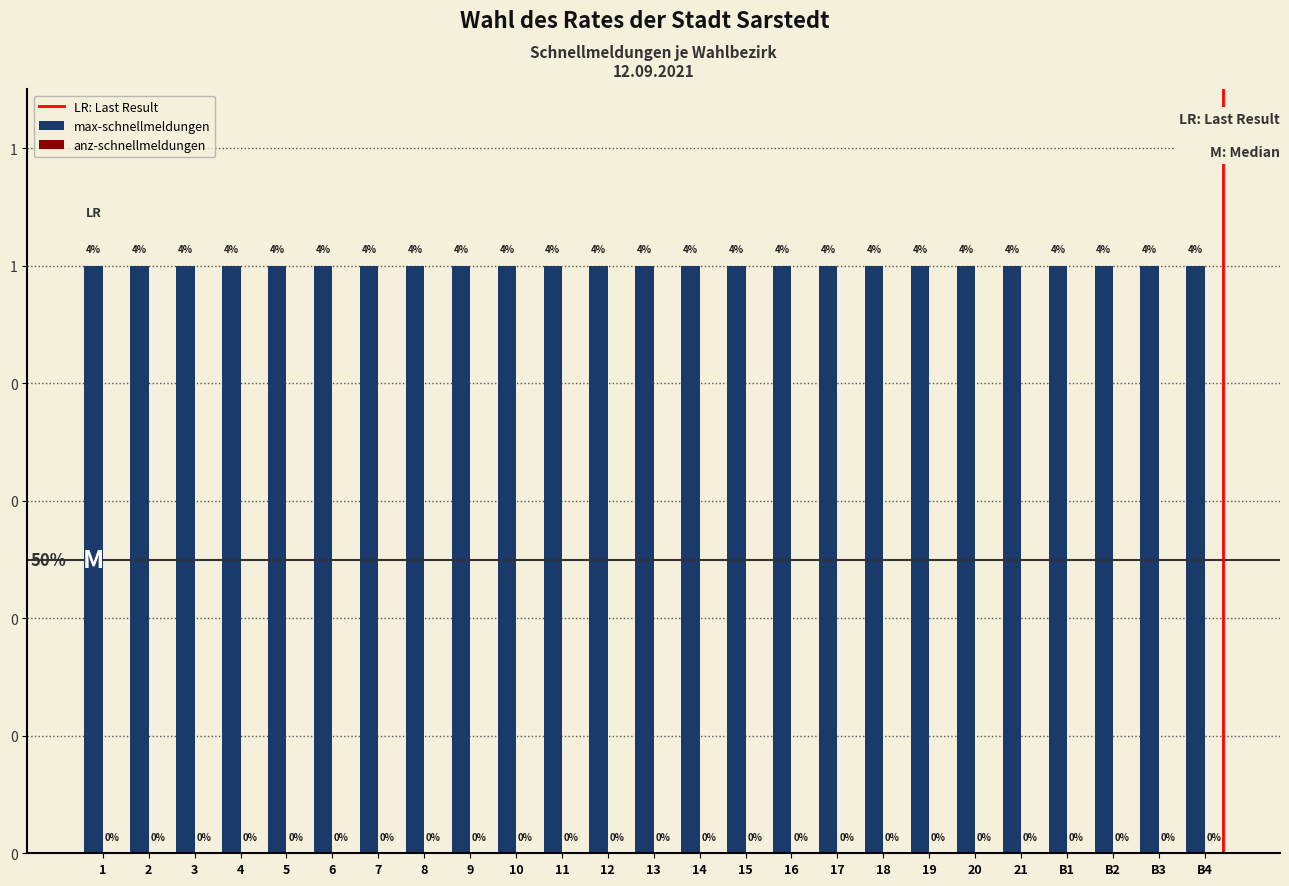

What is the approximate value of max-schnellmeldungen at 16?

1